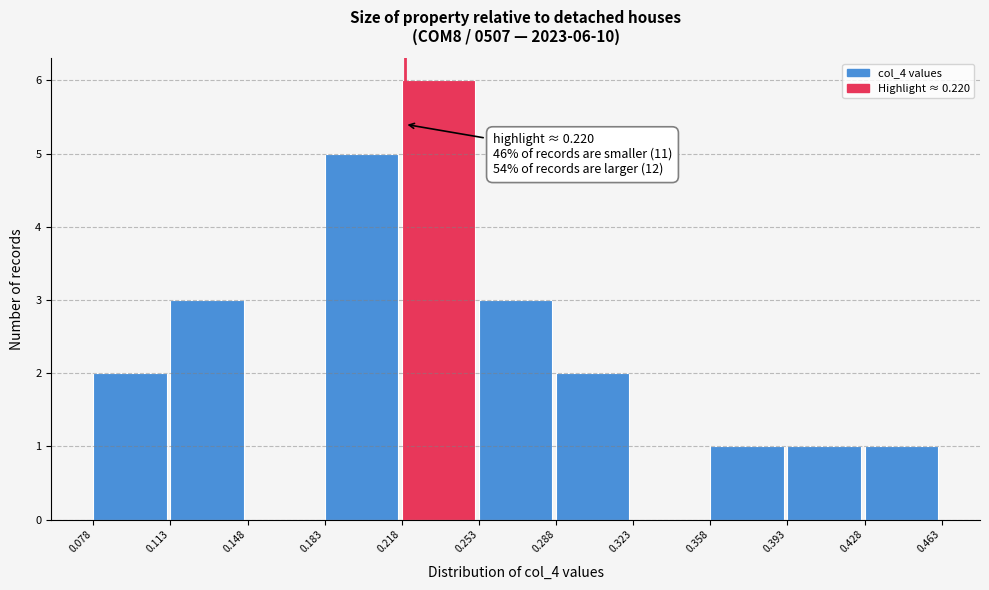

Over which range of the x-axis is the bar tallest?

0.218 to 0.253